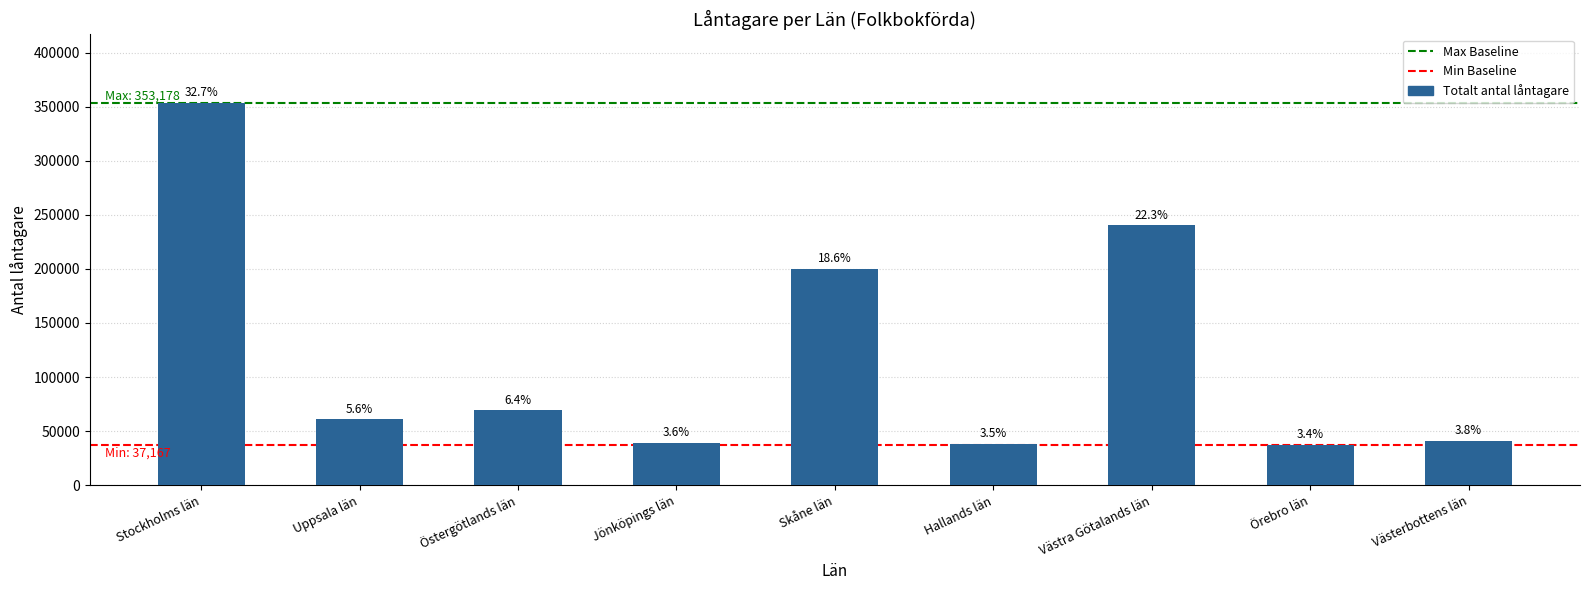

How many bars are there in total?

9